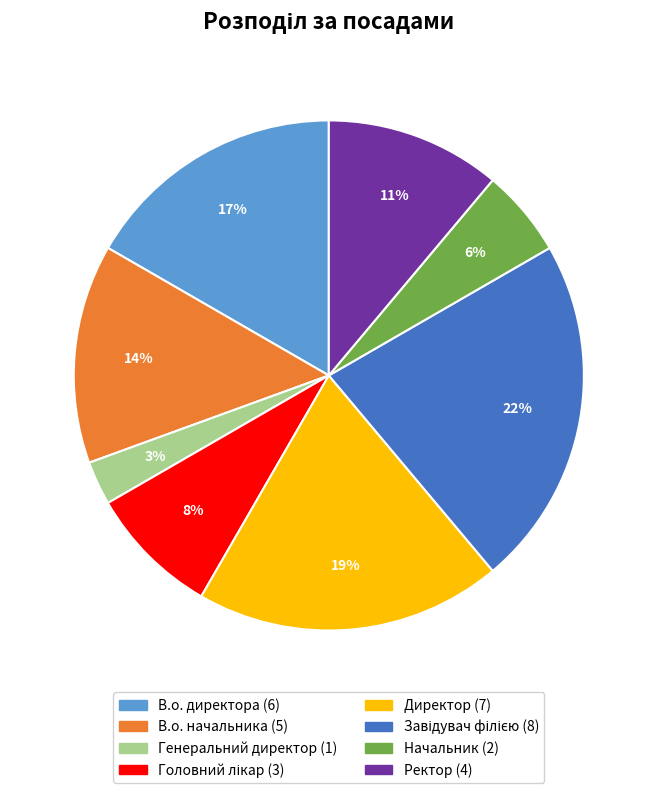

What percentage is the Директор slice, to the nearest percent?

19%